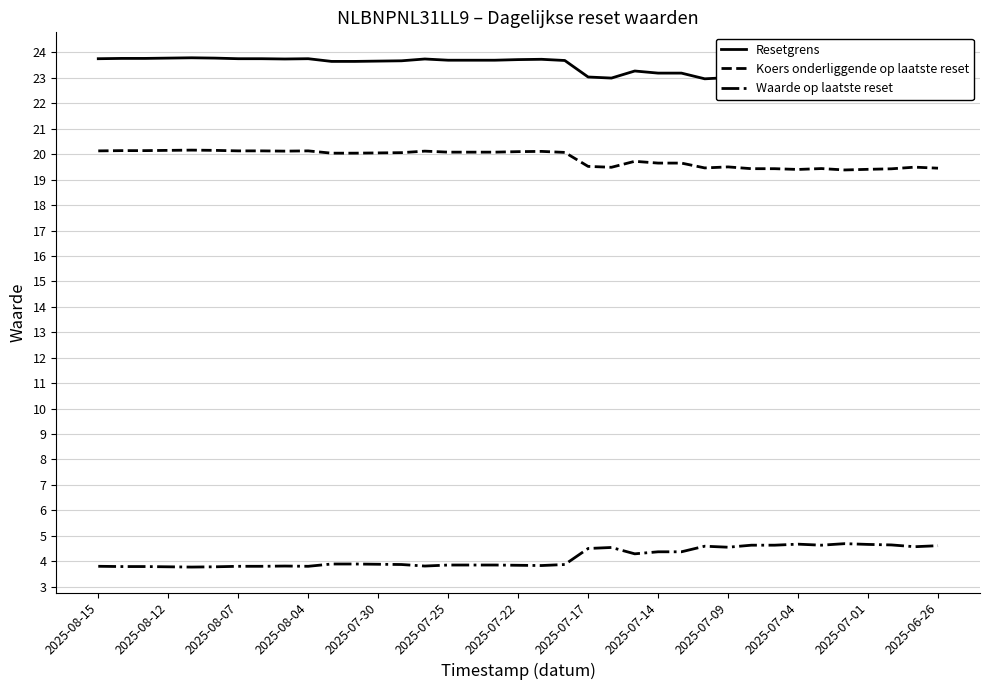

What is the minimum value for Koers onderliggende op laatste reset?

19.4